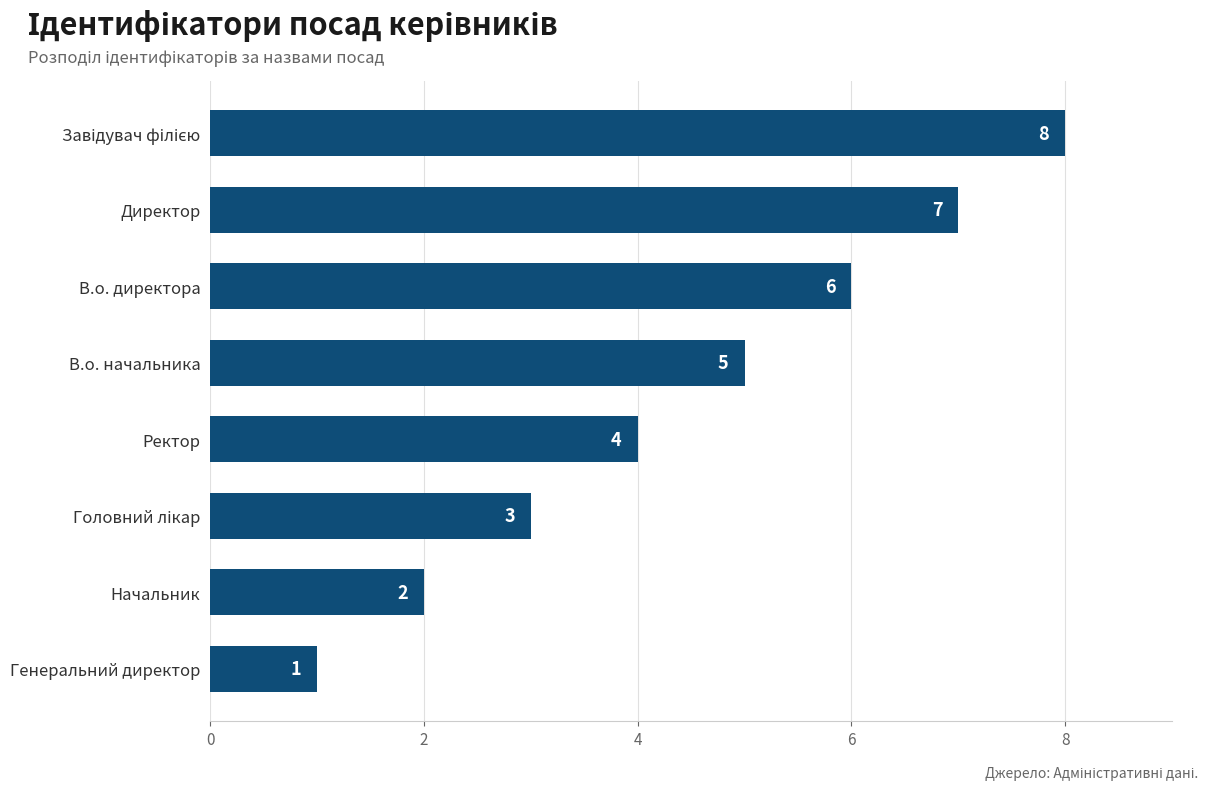

What is the greatest value displayed?

8